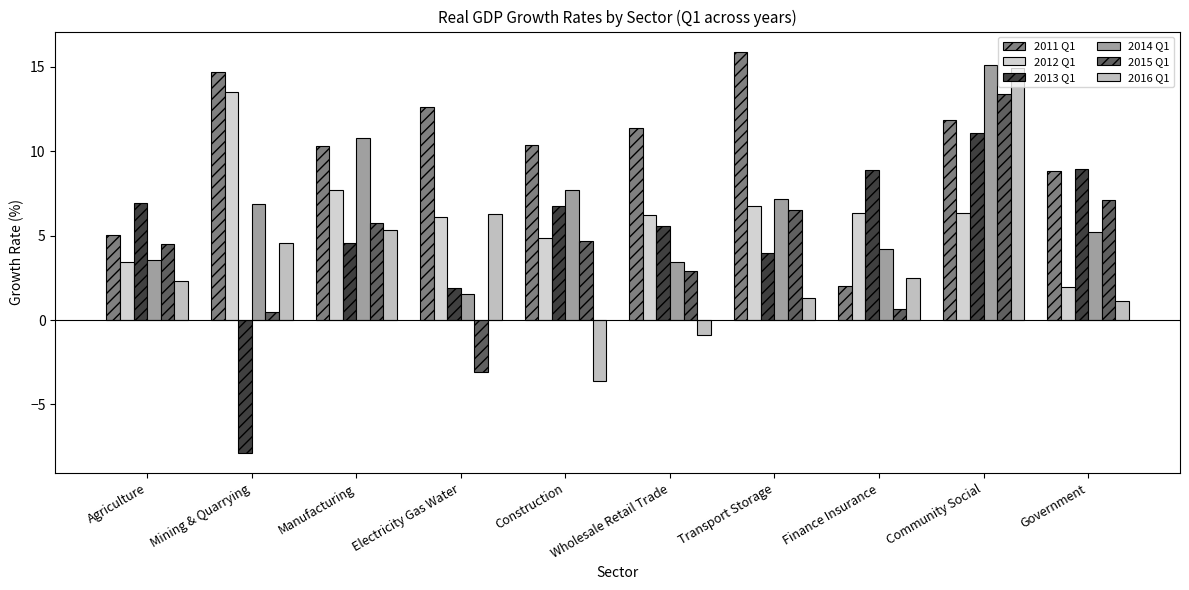

What is the label of the 4th bar from the left?

Electricity Gas Water